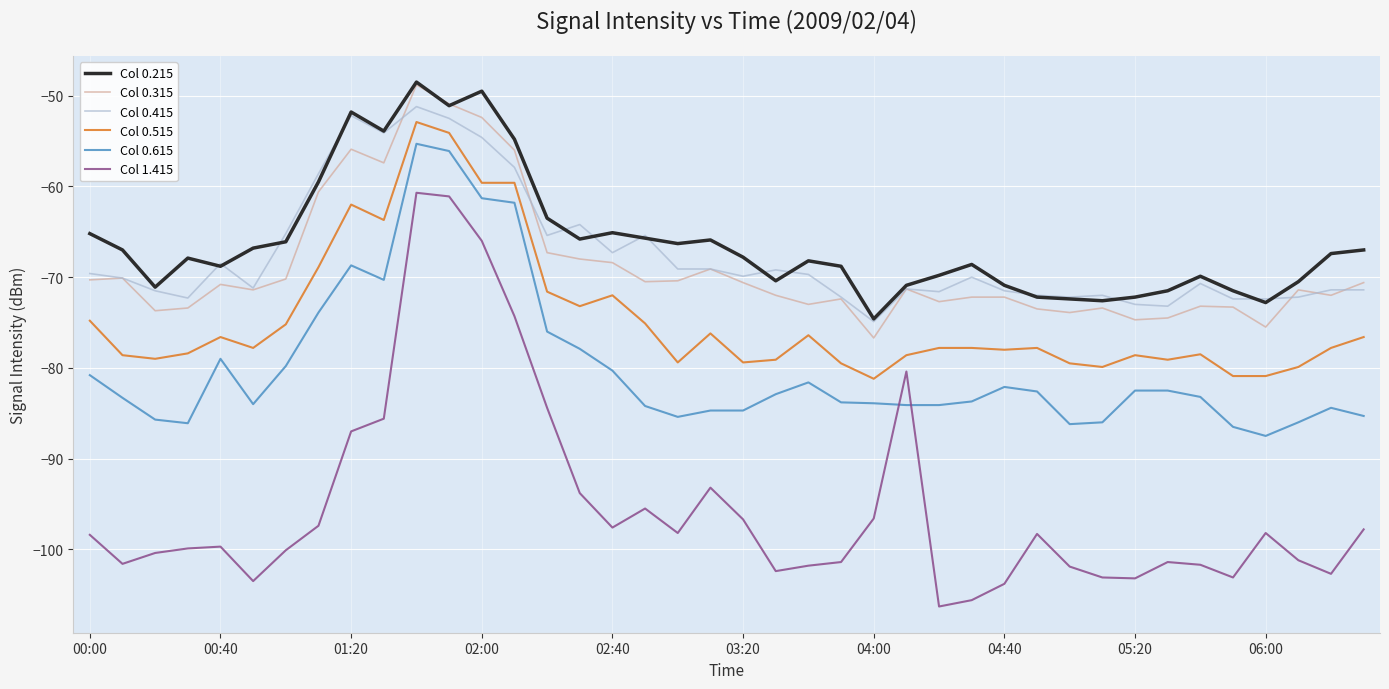

What is the minimum value shown in the chart?

-106.3